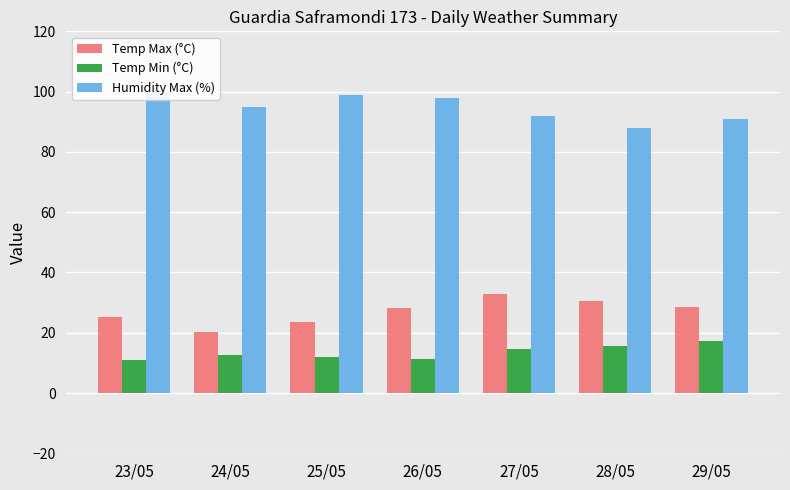

Reading right to left, transcribe all the data shown in this chart.

Temp Max (°C): 28.5	30.5	32.7	28.2	23.5	20.4	25.2
Temp Min (°C): 17.1	15.6	14.7	11.3	12.0	12.6	10.8
Humidity Max (%): 91.0	88.0	92.0	98.0	99.0	95.0	100.0